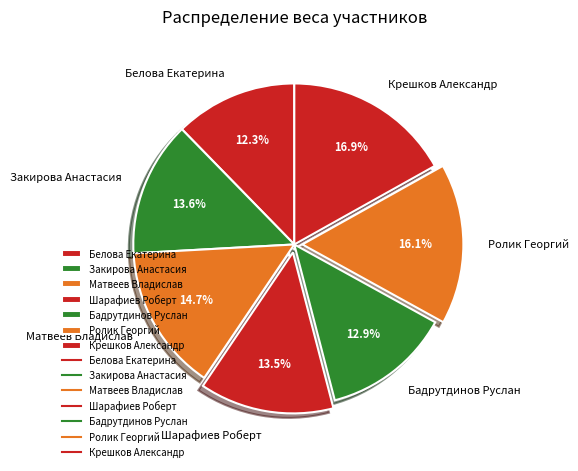

Is there any slice that represents more than half of the pie?

No